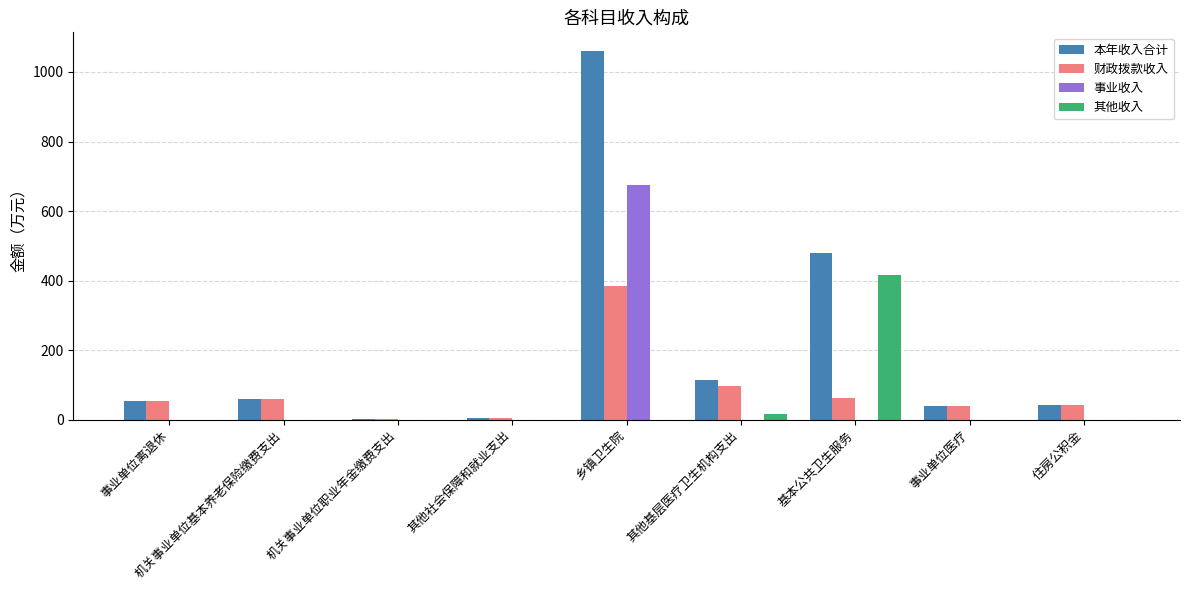

What value does the 财政拨款收入 series have at 其他基层医疗卫生机构支出?

96.8